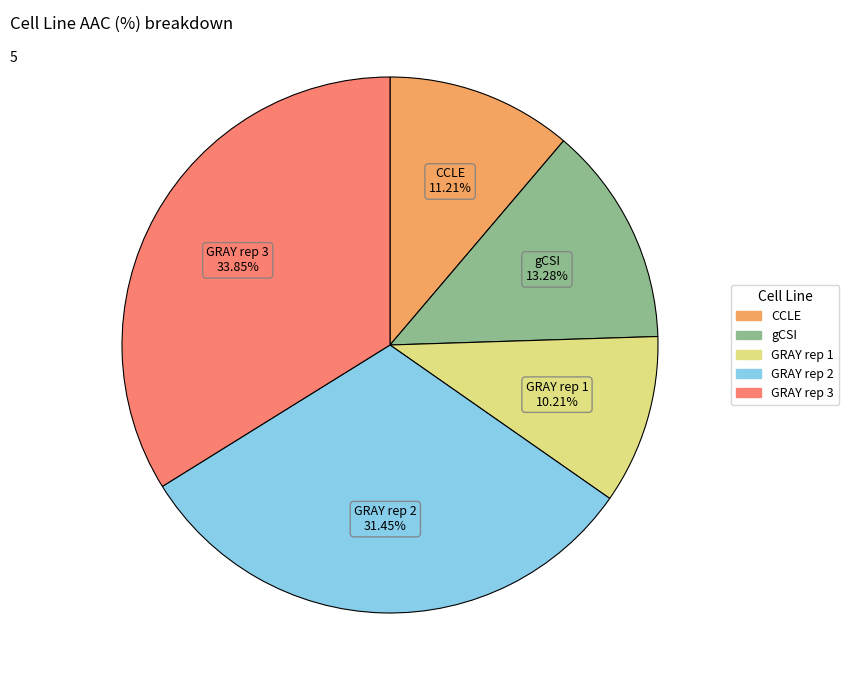

Is there a majority slice in this chart?

No